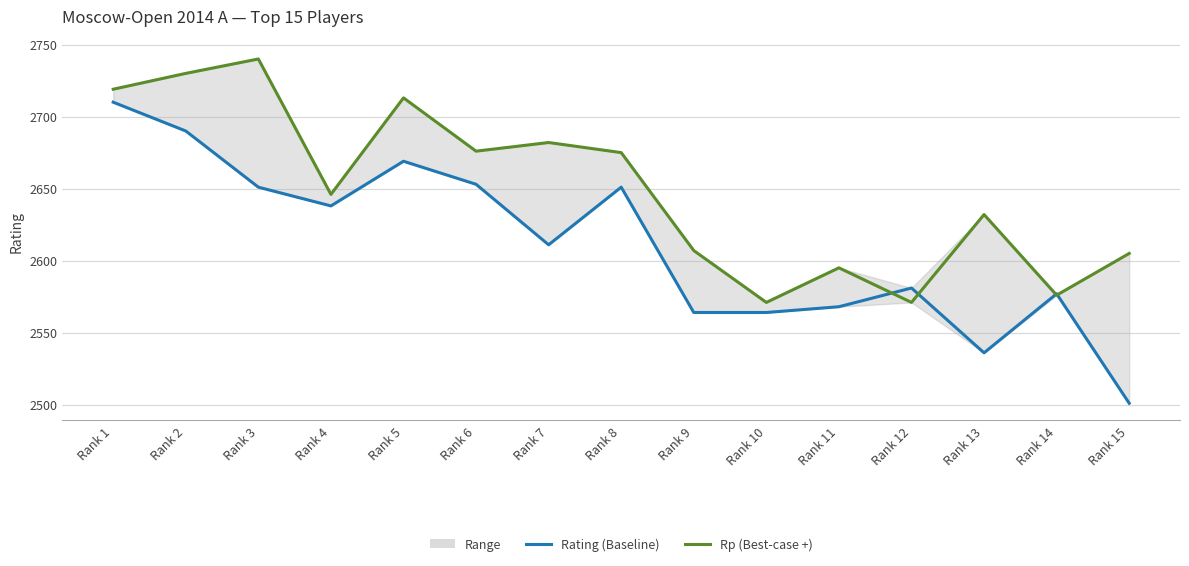

What is the value of the Rating (Baseline) point at the 10th from the left?

2564